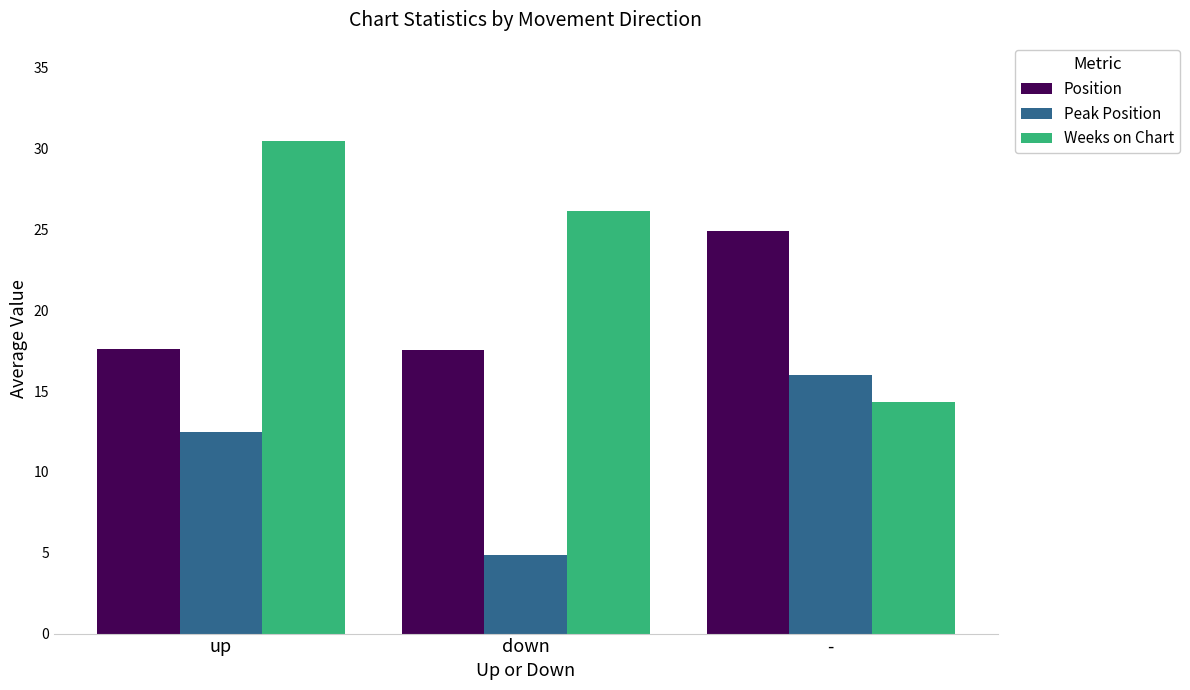

What is the total value across all series at -?

55.2